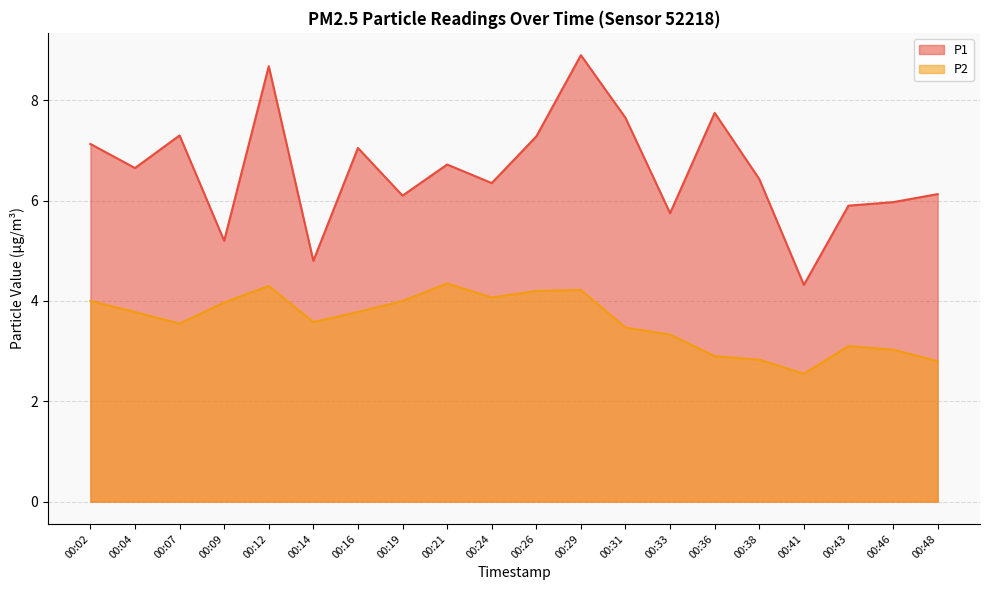

At which category is the sum across all series the highest?

00:29